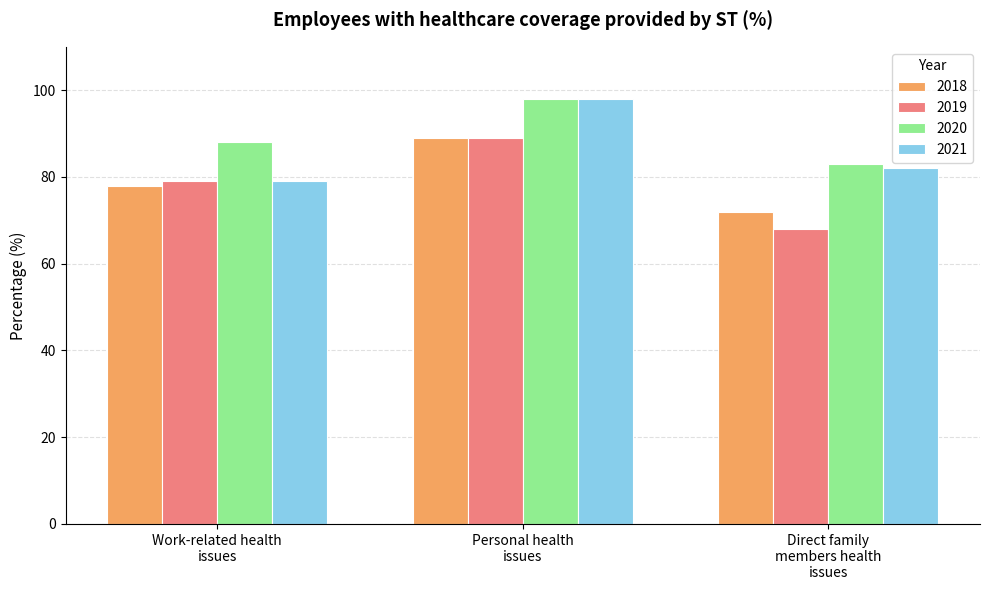

What is the sum of all 2018 values?

239